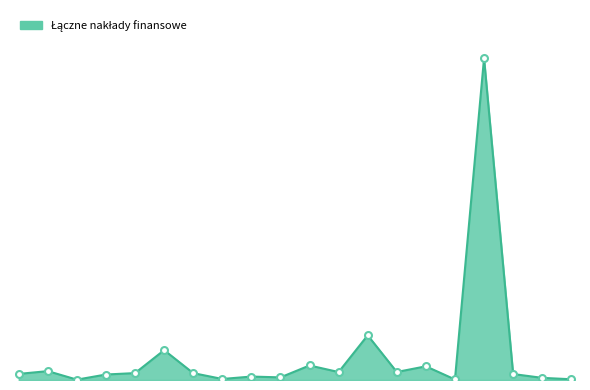

Reading right to left, what are all the values shown in this chart?

Rozbudowa na rondo=70000	Przebudowa sygnalizacji=200000	Budowa chodnika 2=559102	Rozbudowa ul. Jana Pawła II=30126699	Przebudowa mostu=49815	Przebudowa i rozbudowa budynku=1281066	Przebudowa drogi Nr 2245=750000	Przebudowa ciągu drogi=4182700	Budowa chodnika 1=744637	Ośrodek koordynacyjno=1359960	Dotacja na zadania=245000	Regionalne partnerstwo=322117	Rozwijamy skrzydła=96210	Poznawanie europejskiego rynku=643517	Poprawa funkcjonowania osób=2794923	Doświadczenie zawodowe=645924	Akademia Rodzin=514780	Kwalifikacje po angielsku=33102	Nowe doświadczenia zawodowe=830763	Aktywni w życiu i w pracy=571446